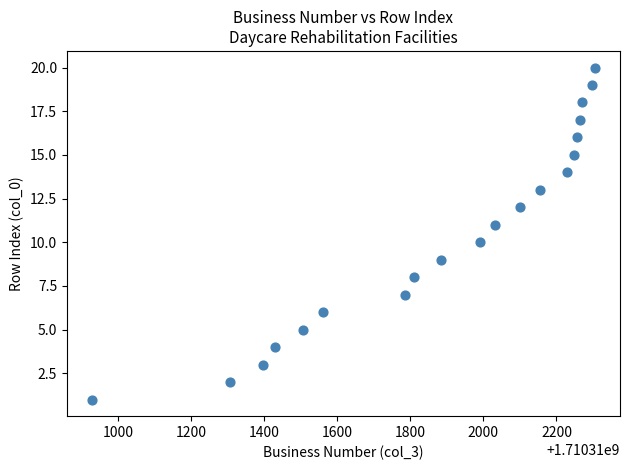

What is the range of X values (max minus min)?

1376